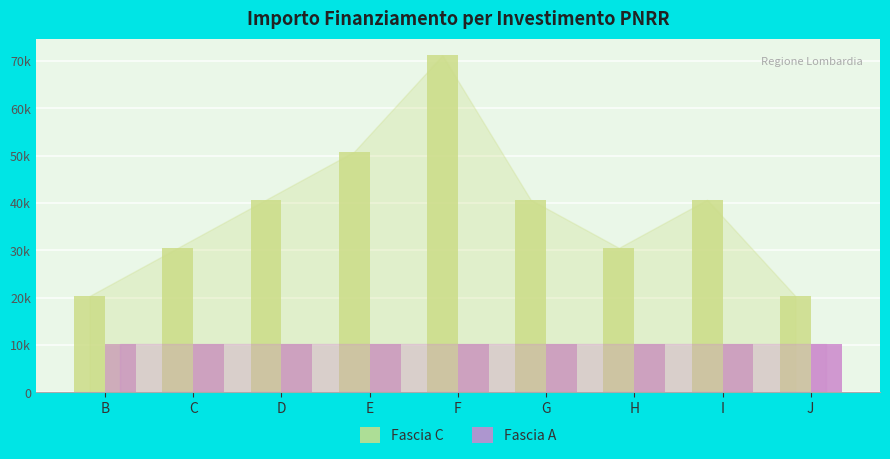

Between C and E, which is larger?

E